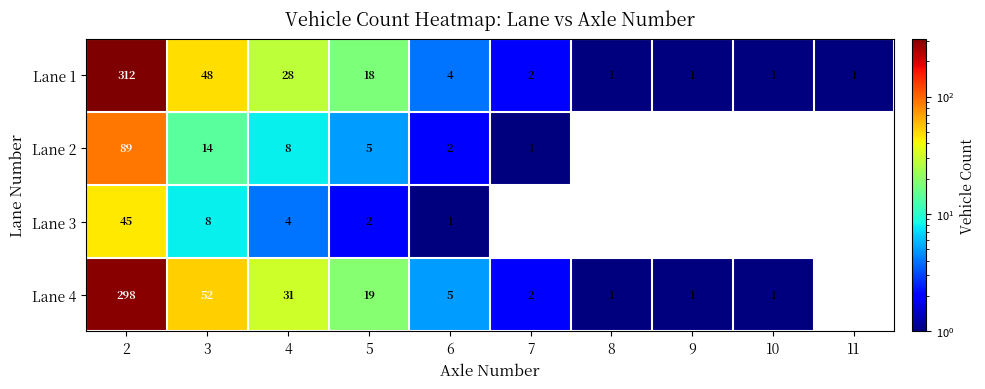

The Lane 2 series shows 8 at 5. True or false?

False